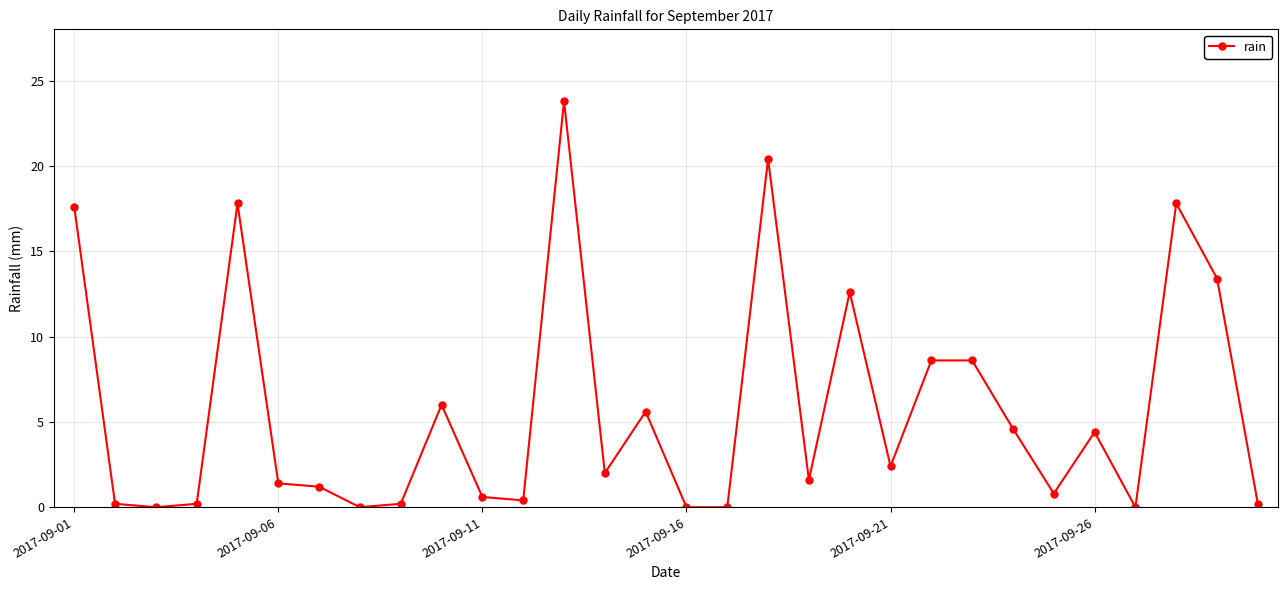

How many data points are less than 2?

15